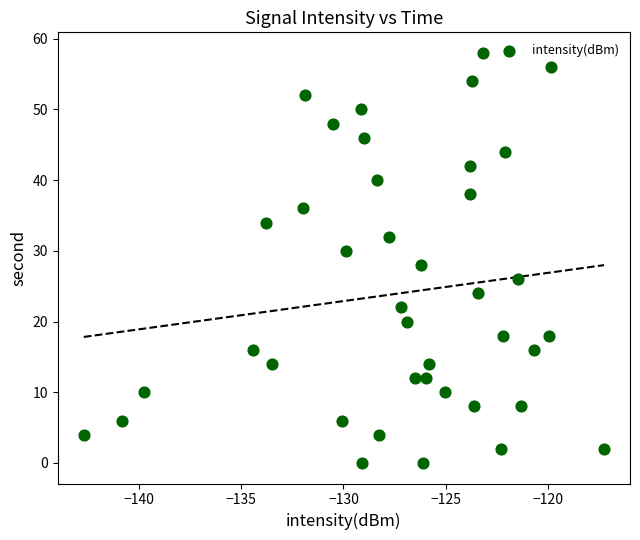

What is the range of Y values (max minus min)?

58